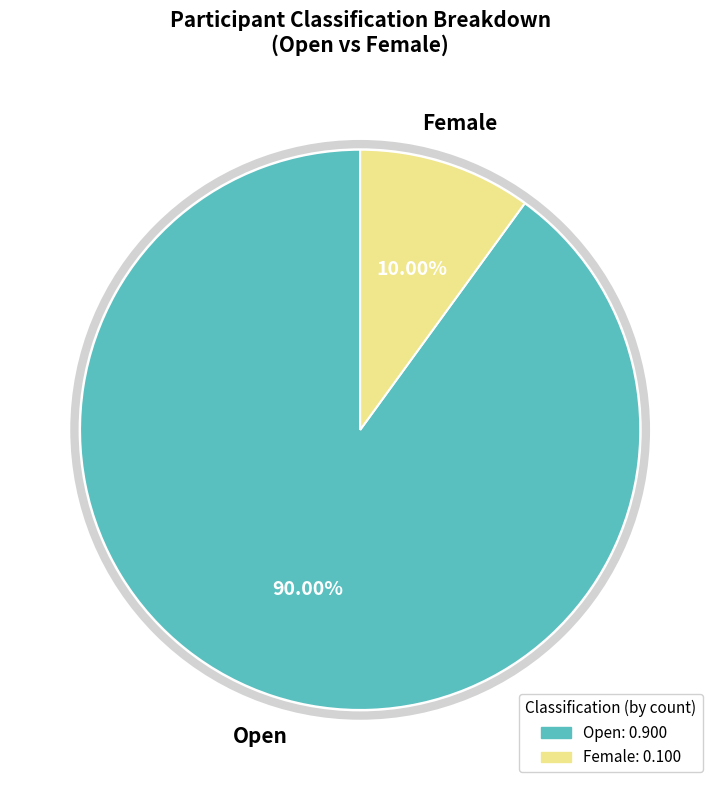

What is the smallest slice in the pie chart?

Female